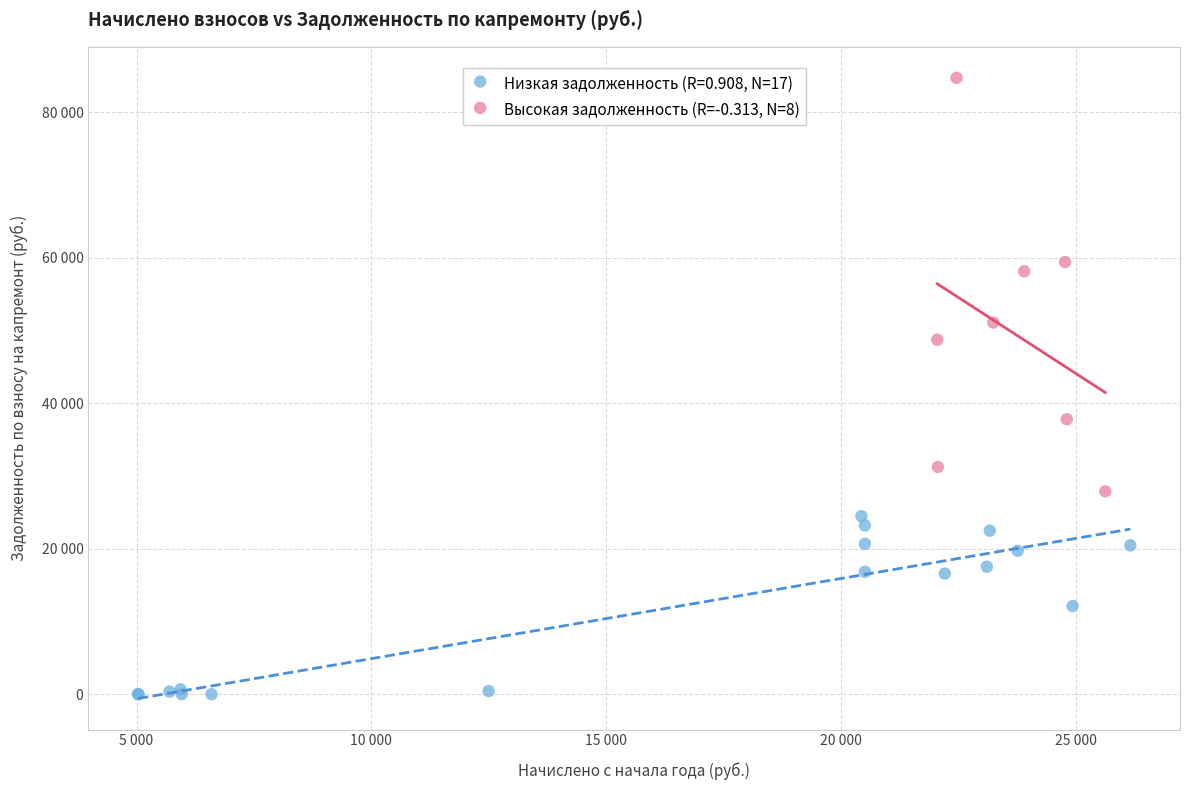

What are all the series names shown in the legend?

Низкая задолженность (R=0.908, N=17), Высокая задолженность (R=-0.313, N=8)